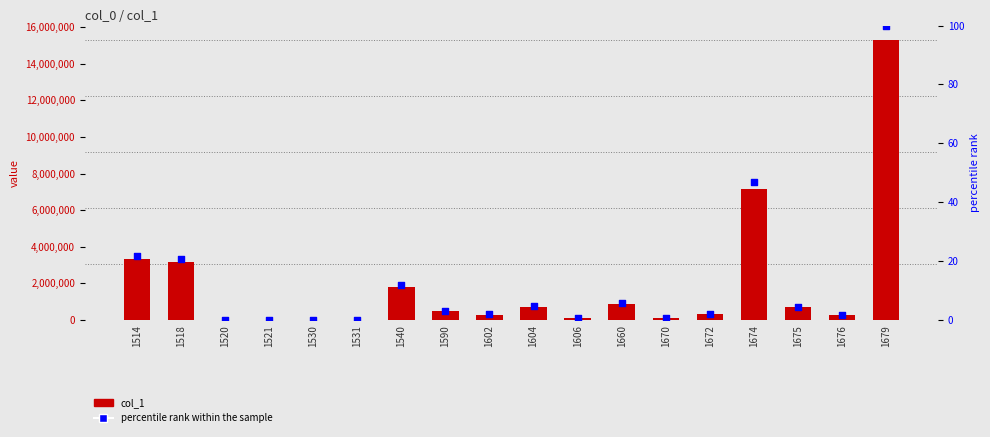

At how many categories does at least one series exceed 1630130?

5